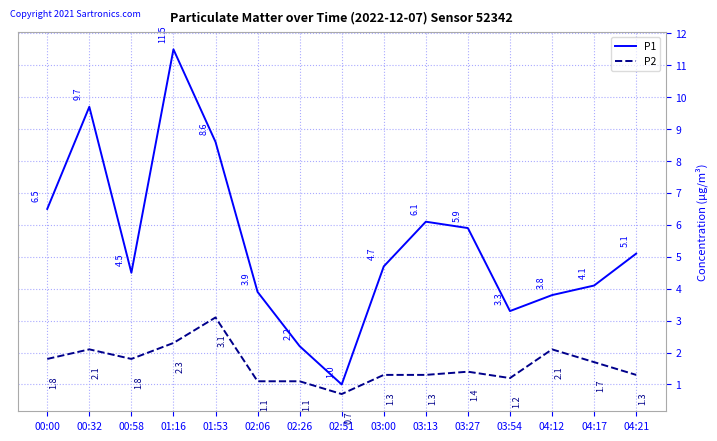

What is the total value across all series at 00:32?

11.8